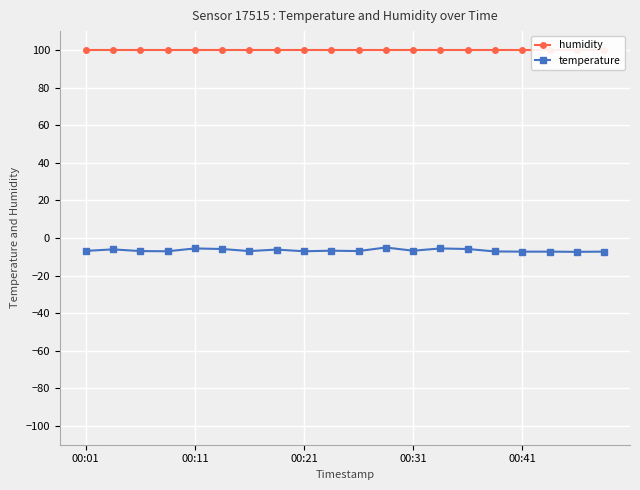

At which category is the sum across all series the highest?

11